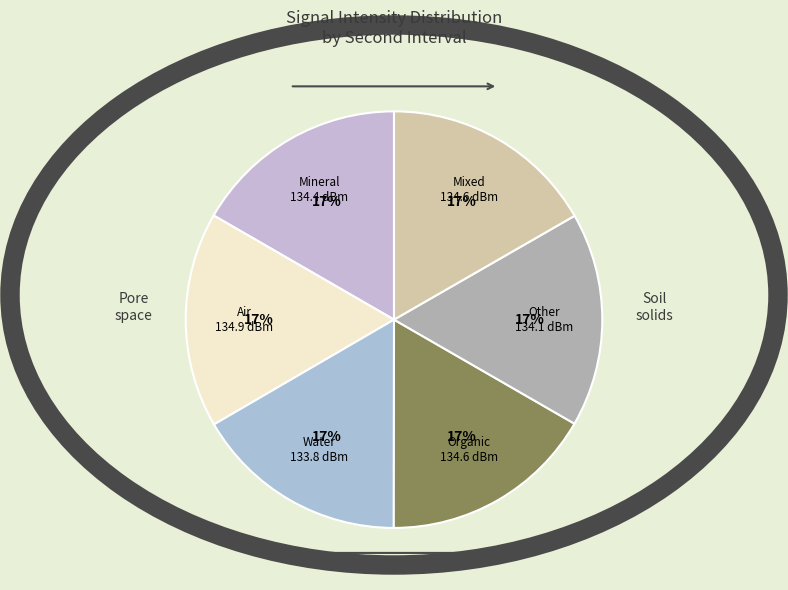

Count the number of slices in the pie.

6